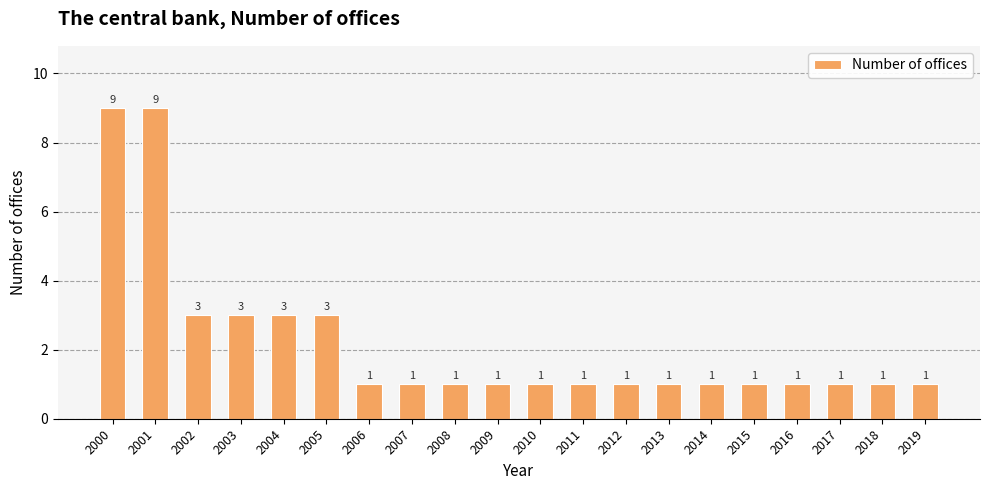

What is the change in value from 2000 to 2017?

-8